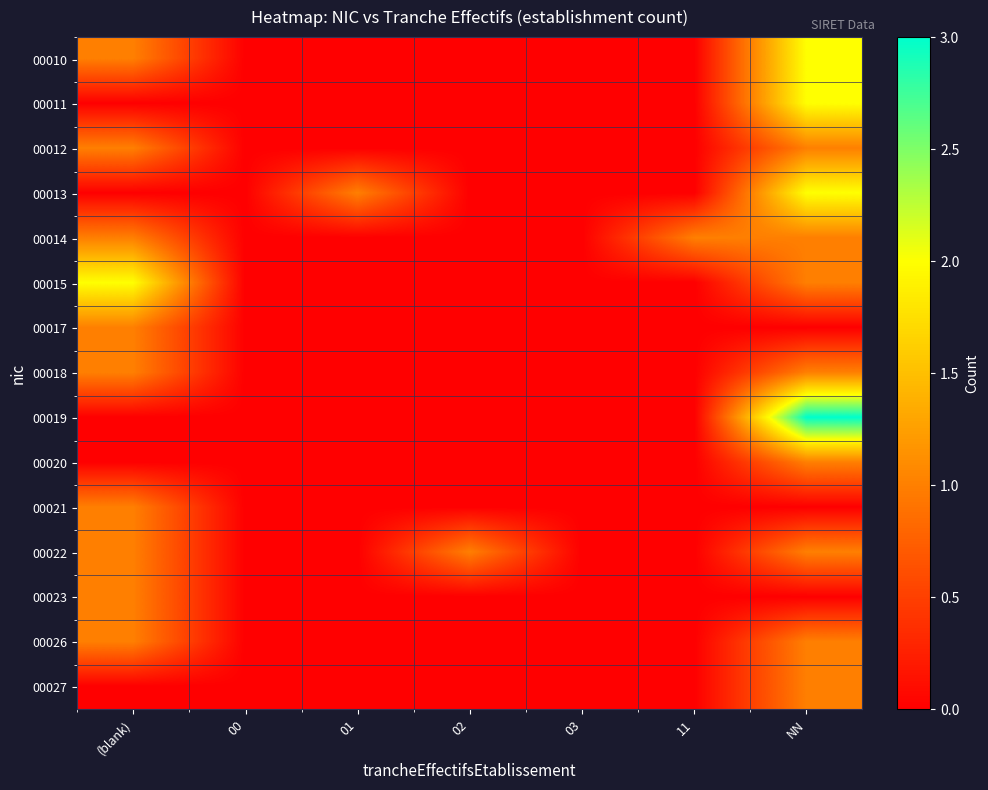

Reading left to right, what are all the values shown in this chart?

00010: (blank)=1	00=0	01=0	02=0	03=0	11=0	NN=2
00011: (blank)=0	00=0	01=0	02=0	03=0	11=0	NN=2
00012: (blank)=1	00=0	01=0	02=0	03=0	11=0	NN=1
00013: (blank)=0	00=0	01=1	02=0	03=0	11=0	NN=2
00014: (blank)=1	00=0	01=0	02=0	03=0	11=1	NN=1
00015: (blank)=2	00=0	01=0	02=0	03=0	11=0	NN=1
00017: (blank)=1	00=0	01=0	02=0	03=0	11=0	NN=0
00018: (blank)=1	00=0	01=0	02=0	03=0	11=0	NN=1
00019: (blank)=0	00=0	01=0	02=0	03=0	11=0	NN=3
00020: (blank)=0	00=0	01=0	02=0	03=0	11=0	NN=1
00021: (blank)=1	00=0	01=0	02=0	03=0	11=0	NN=0
00022: (blank)=1	00=0	01=0	02=1	03=0	11=0	NN=1
00023: (blank)=1	00=0	01=0	02=0	03=0	11=0	NN=0
00026: (blank)=1	00=0	01=0	02=0	03=0	11=0	NN=1
00027: (blank)=0	00=0	01=0	02=0	03=0	11=0	NN=1